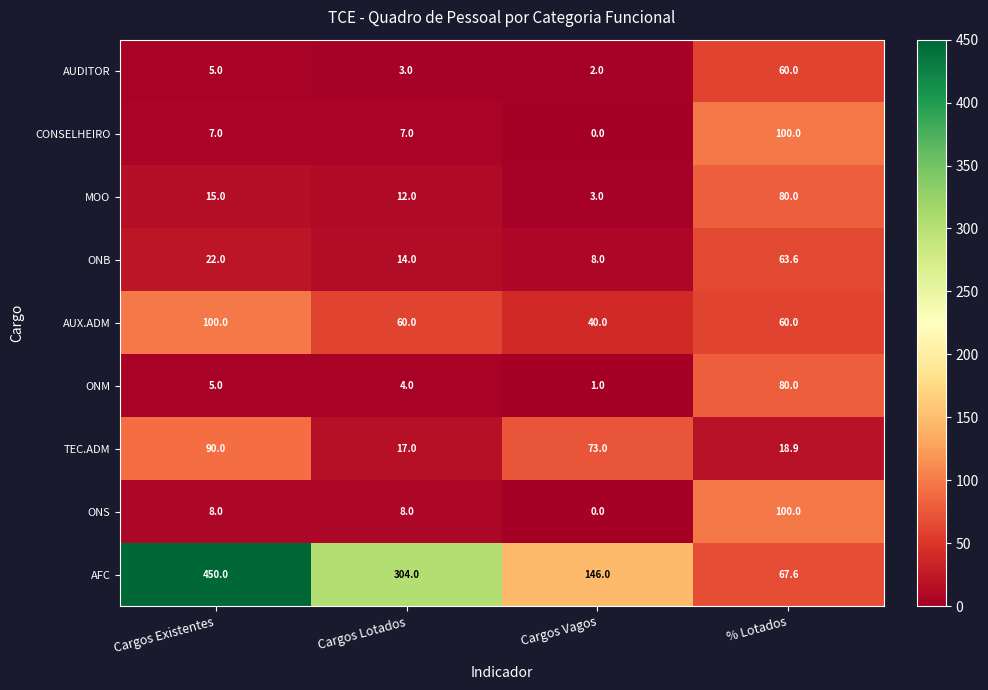

What is the approximate value of AUX.ADM at Cargos Vagos?

40.0